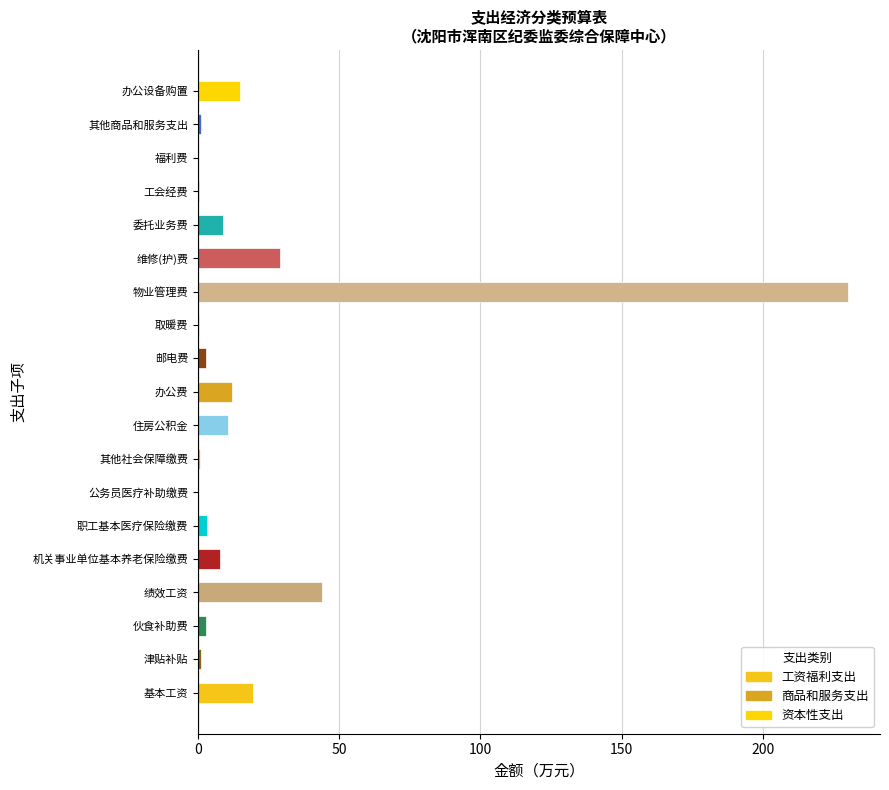

Where is the data nearest to the value 115?

绩效工资